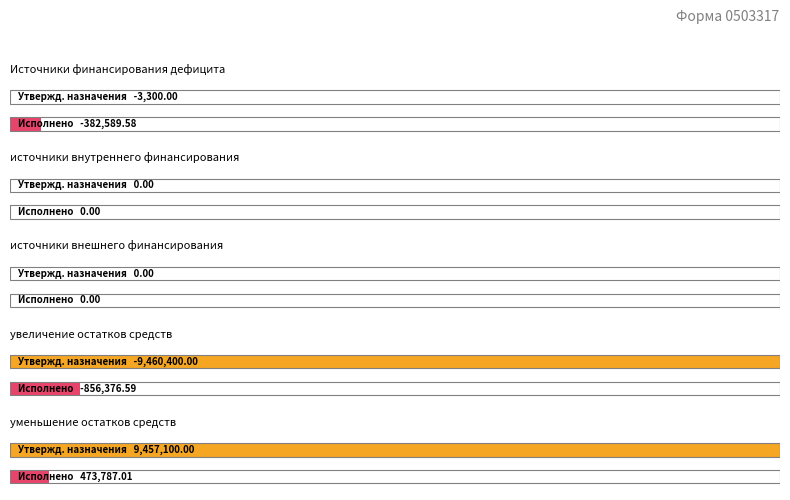

At which category is the sum across all series the highest?

уменьшение остатков средств